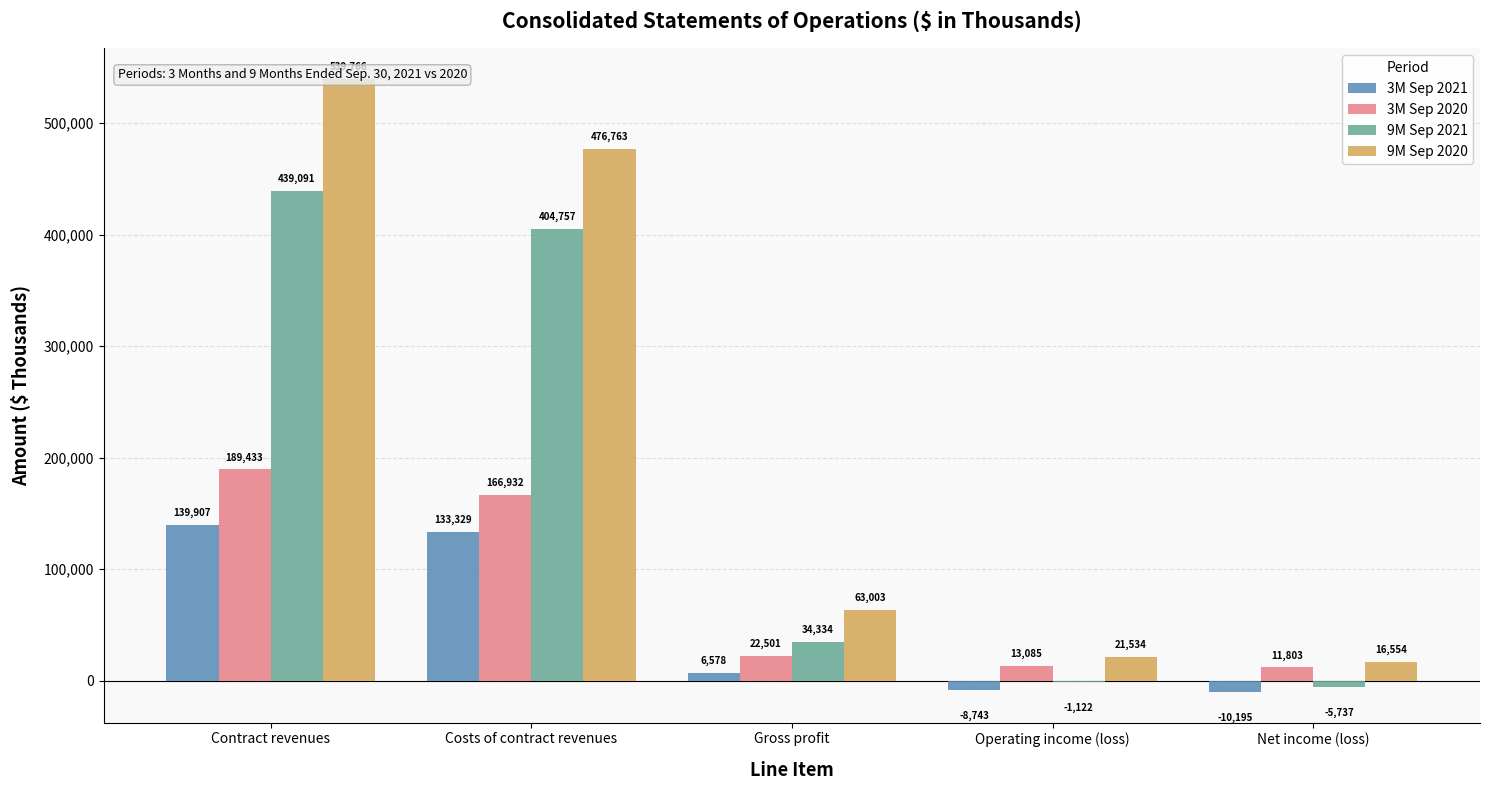

At which label is 3M Sep 2020 closest to 100618?

Costs of contract revenues